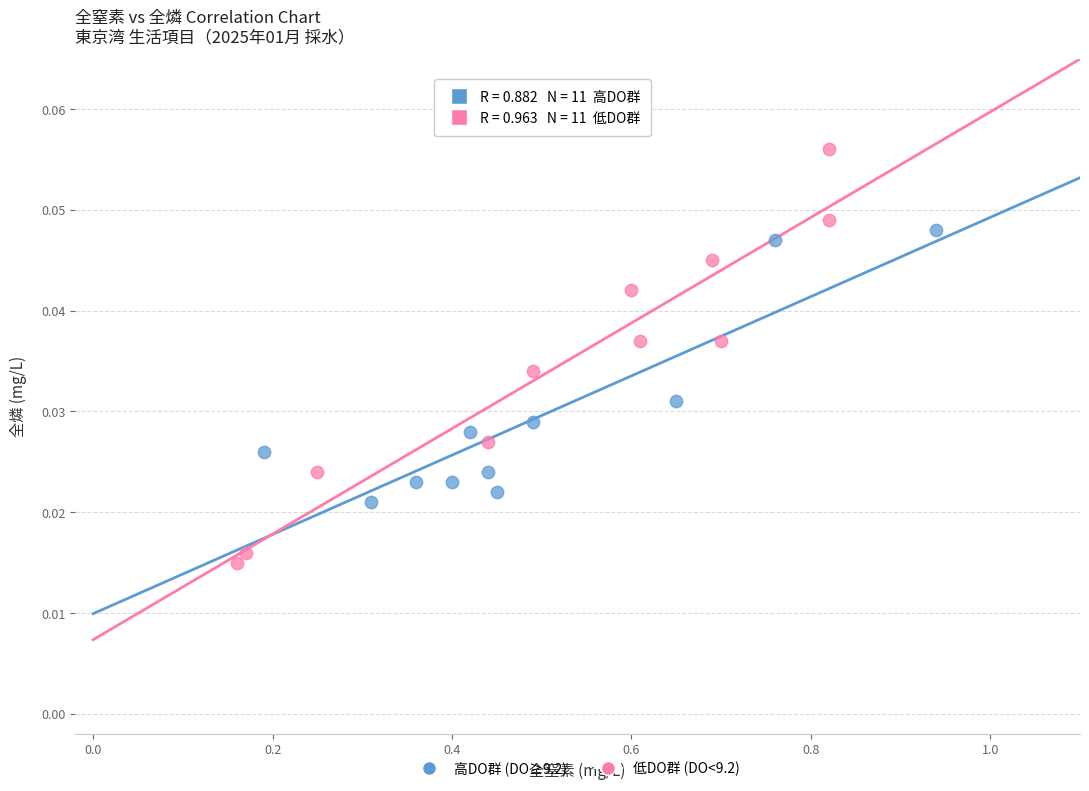

What are all the series names shown in the legend?

高DO群 (DO≥9.2), 低DO群 (DO<9.2)